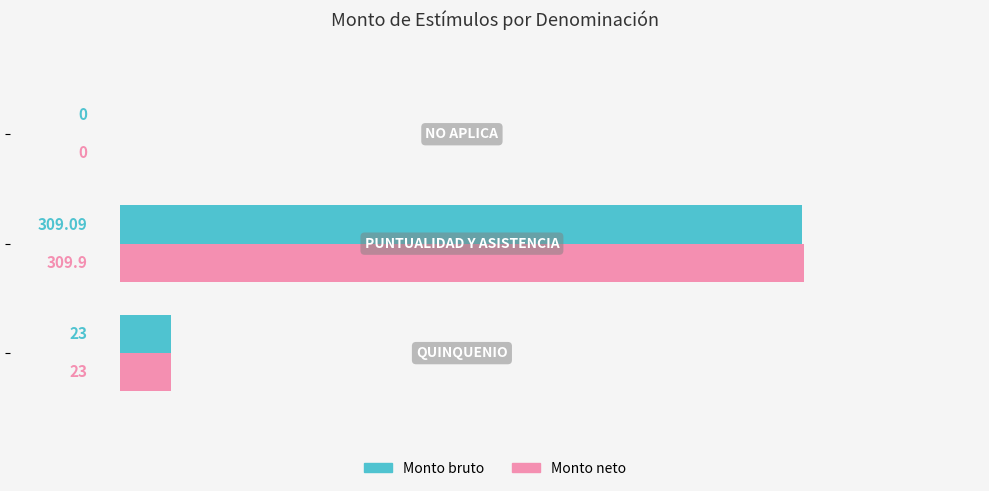

Which series has the largest total across all categories?

Monto neto